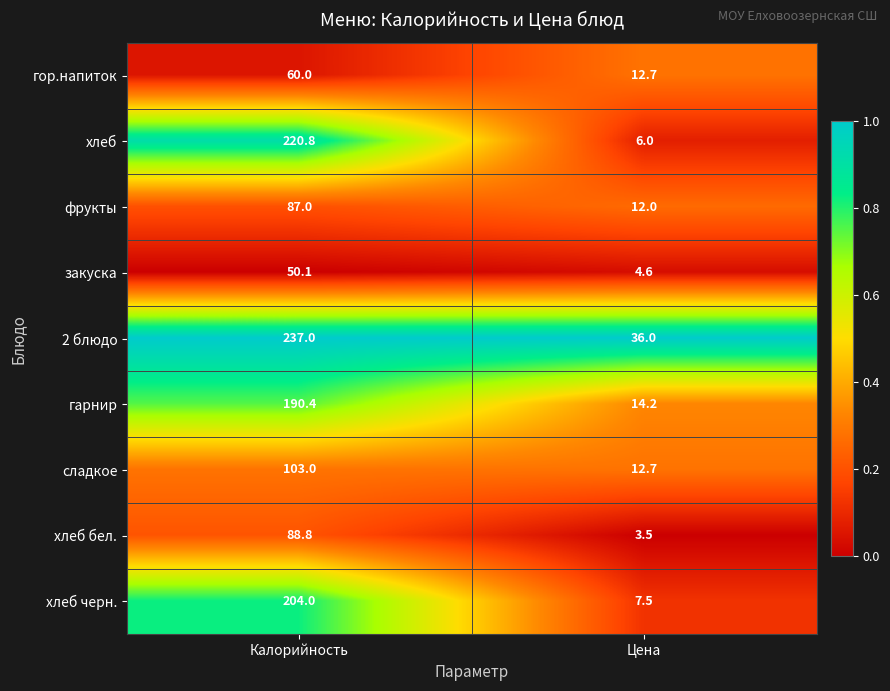

How many categories are shown in the chart?

2